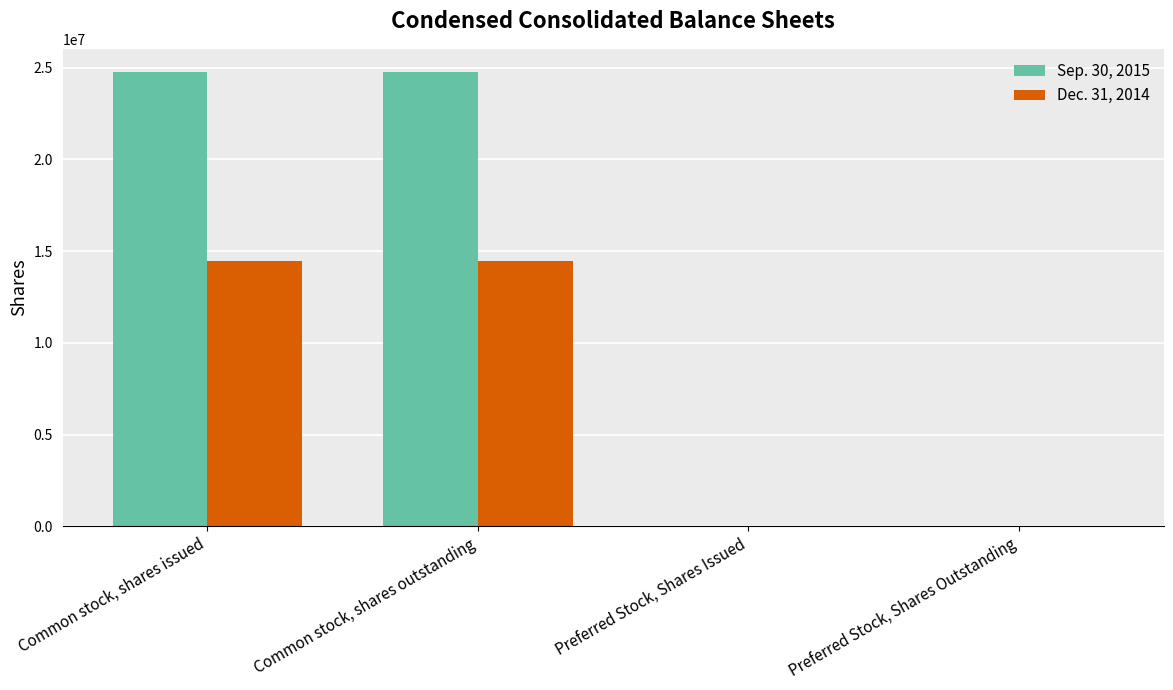

Count the Sep. 30, 2015 values in the range 0 to 24793841.

4